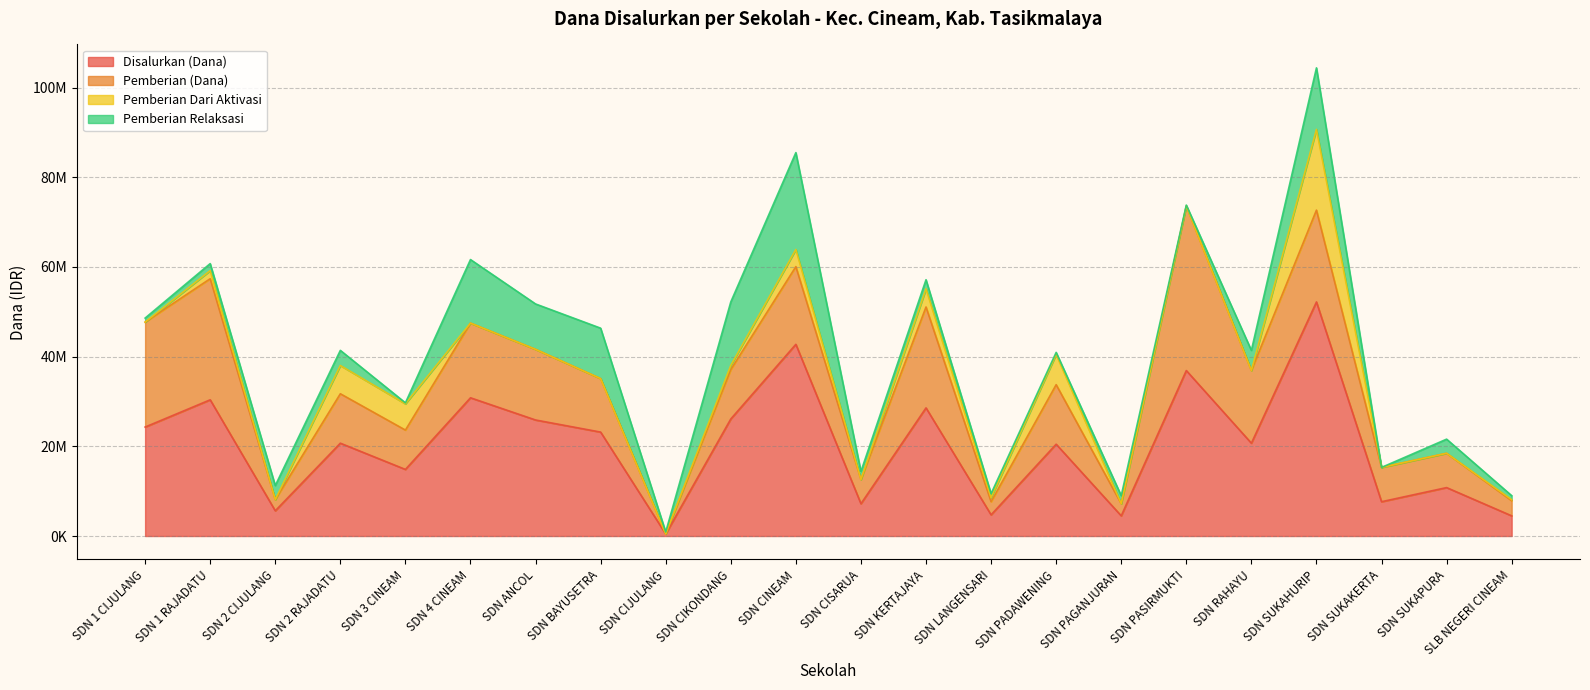

How many lines are shown in the chart?

4